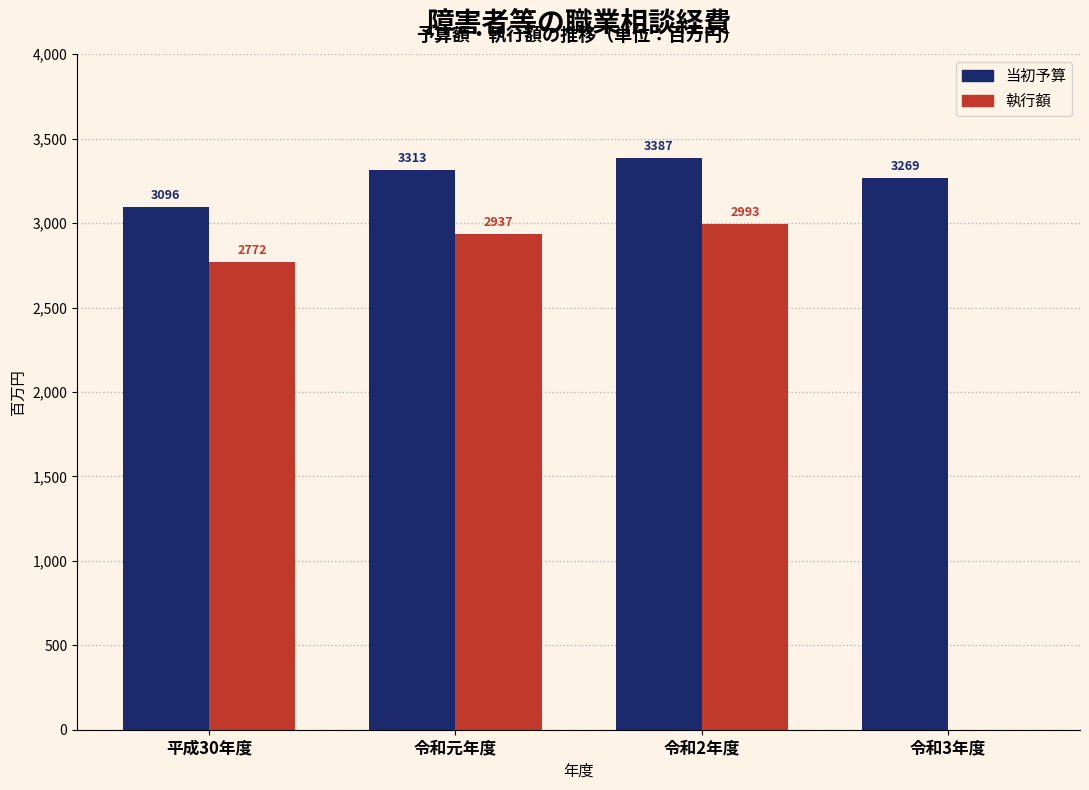

Reading right to left, transcribe all the data shown in this chart.

当初予算: 令和3年度=3269	令和2年度=3387	令和元年度=3313	平成30年度=3096
執行額: 令和3年度=0	令和2年度=2993	令和元年度=2937	平成30年度=2772